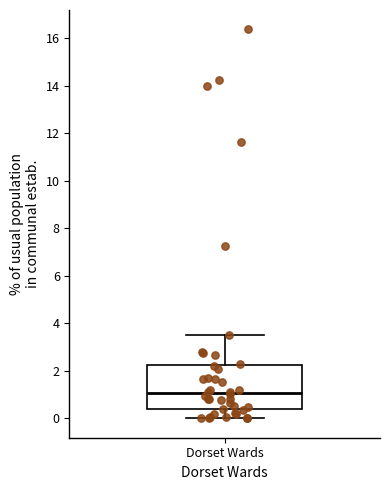

Where is the lower edge of the box for Dorset Wards on the y-axis? The values are not printed on the chart, so give them approximately, as read against the axis.

0.4